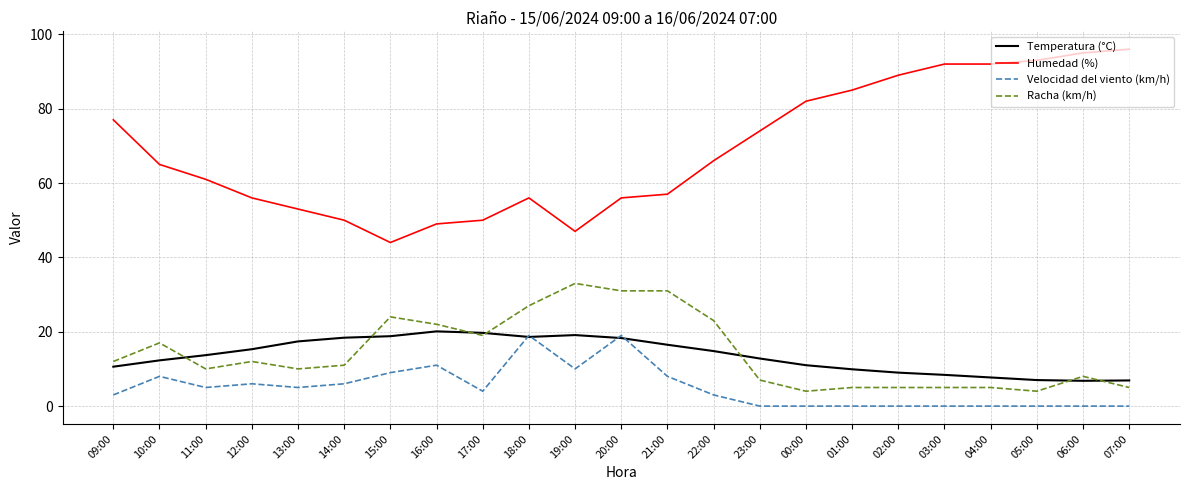

Which series has the widest spread of values?

Humedad (%)